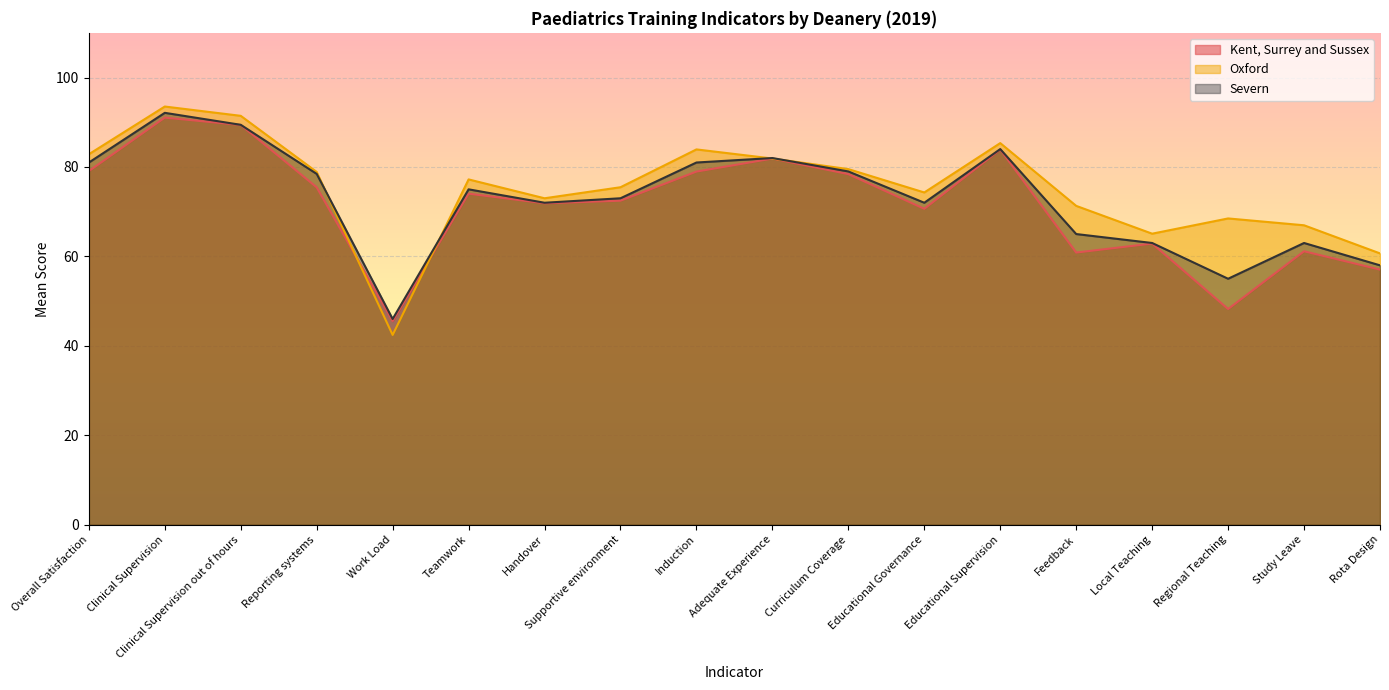

Which series has the largest total across all categories?

Oxford